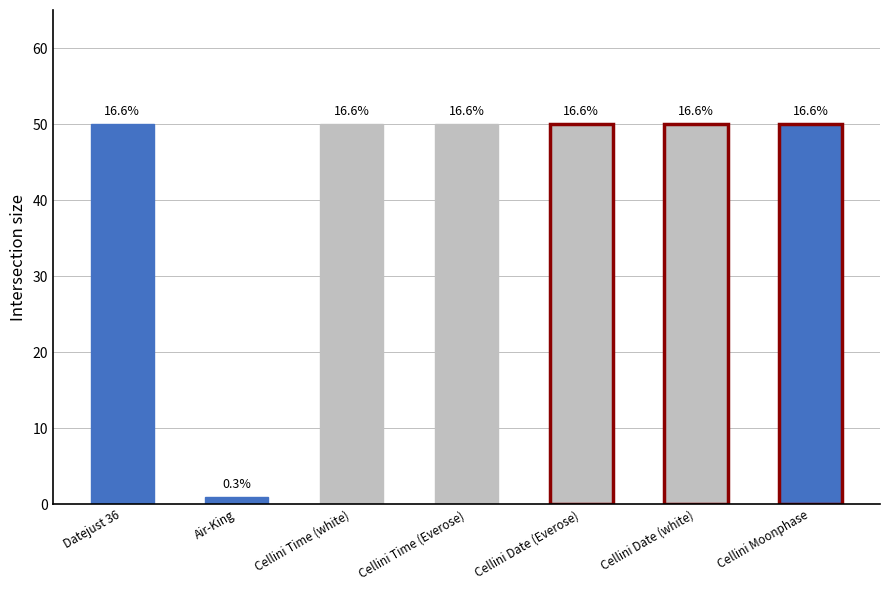

What is the label of the 5th bar from the left?

Cellini Date (Everose)